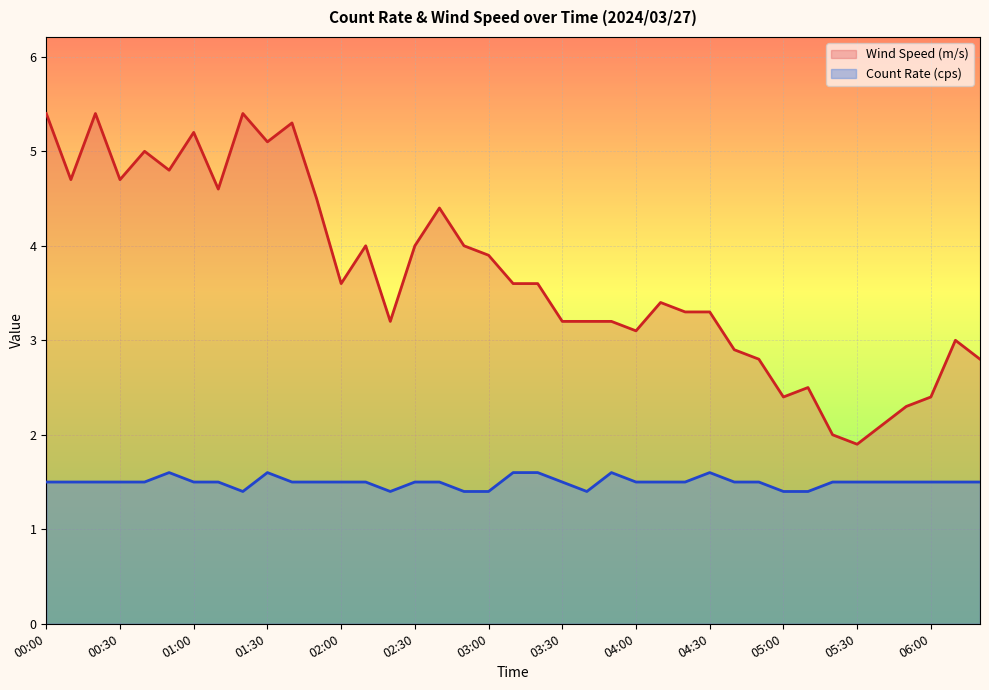

Reading right to left, list all the values displayed in this chart.

Wind Speed (m/s): 2.8	3.0	2.4	2.3	2.1	1.9	2.0	2.5	2.4	2.8	2.9	3.3	3.3	3.4	3.1	3.2	3.2	3.2	3.6	3.6	3.9	4.0	4.4	4.0	3.2	4.0	3.6	4.5	5.3	5.1	5.4	4.6	5.2	4.8	5.0	4.7	5.4	4.7	5.4
Count Rate (cps): 1.5	1.5	1.5	1.5	1.5	1.5	1.5	1.4	1.4	1.5	1.5	1.6	1.5	1.5	1.5	1.6	1.4	1.5	1.6	1.6	1.4	1.4	1.5	1.5	1.4	1.5	1.5	1.5	1.5	1.6	1.4	1.5	1.5	1.6	1.5	1.5	1.5	1.5	1.5